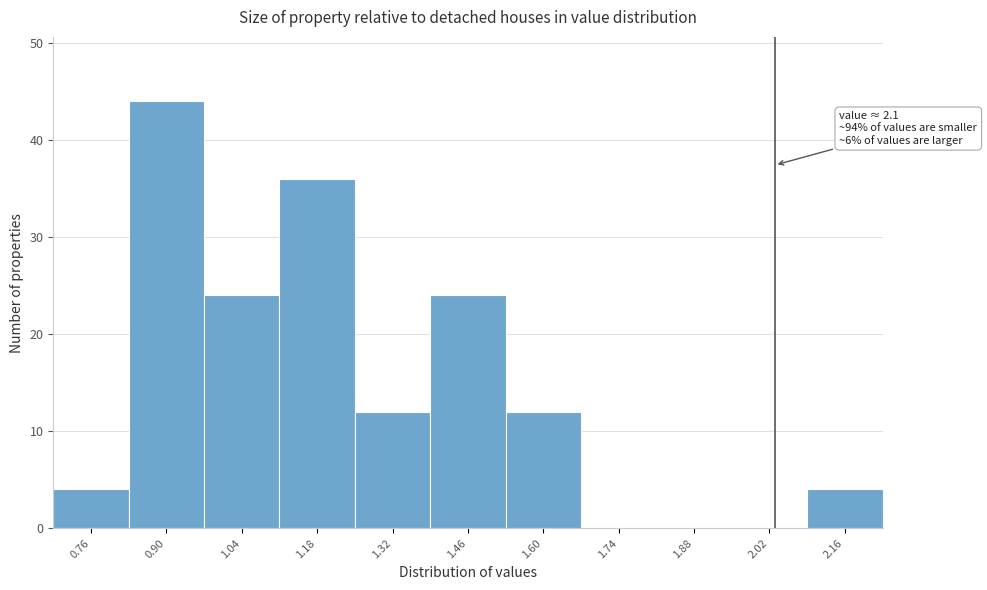

Reading left to right, list all the values displayed in this chart.

0.76=4	0.90=44	1.04=24	1.18=36	1.32=12	1.46=24	1.60=12	1.74=0	1.88=0	2.02=0	2.16=4